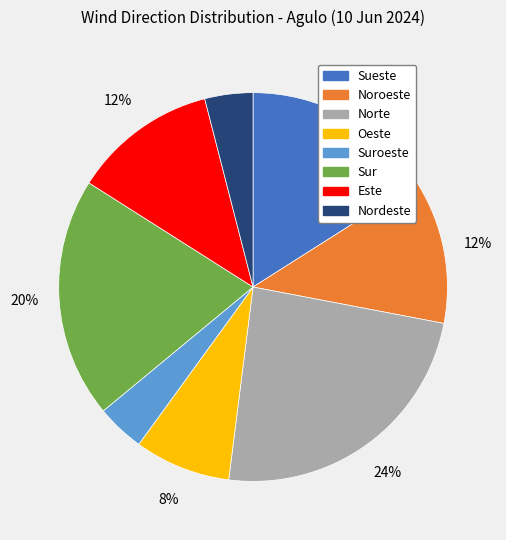

Which has a higher value, Sur or Sueste?

Sur